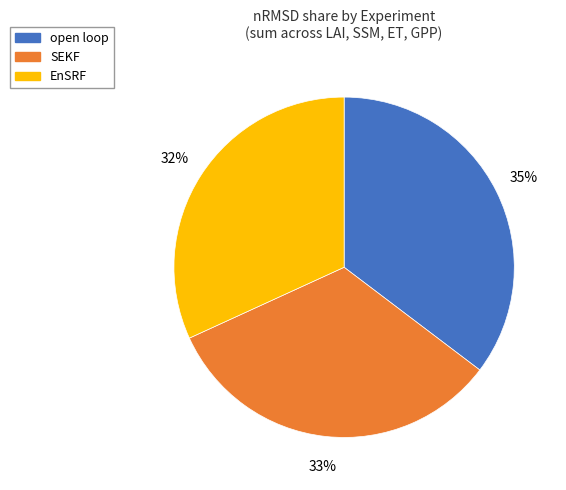

Is there any slice that represents more than half of the pie?

No